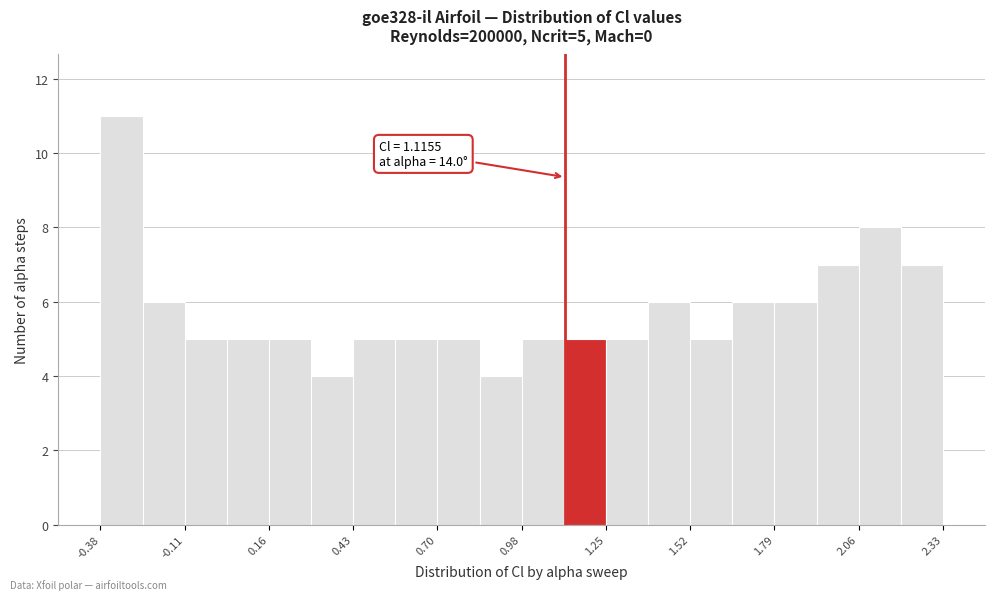

Read against the x-axis, roughly where is the centre of the tallest bar?

-0.30